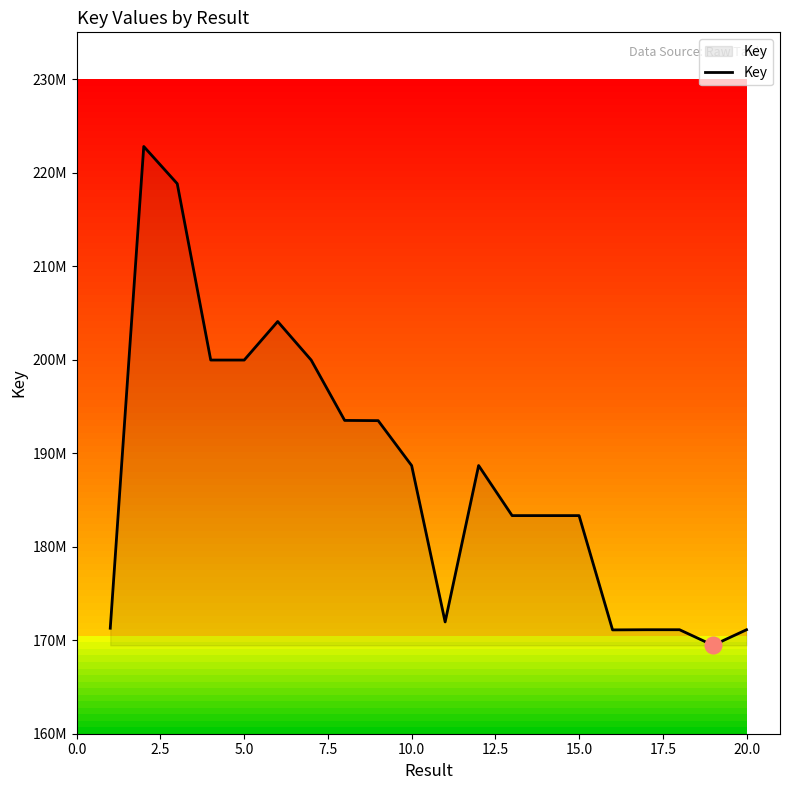

Does the chart have visible grid lines?

No